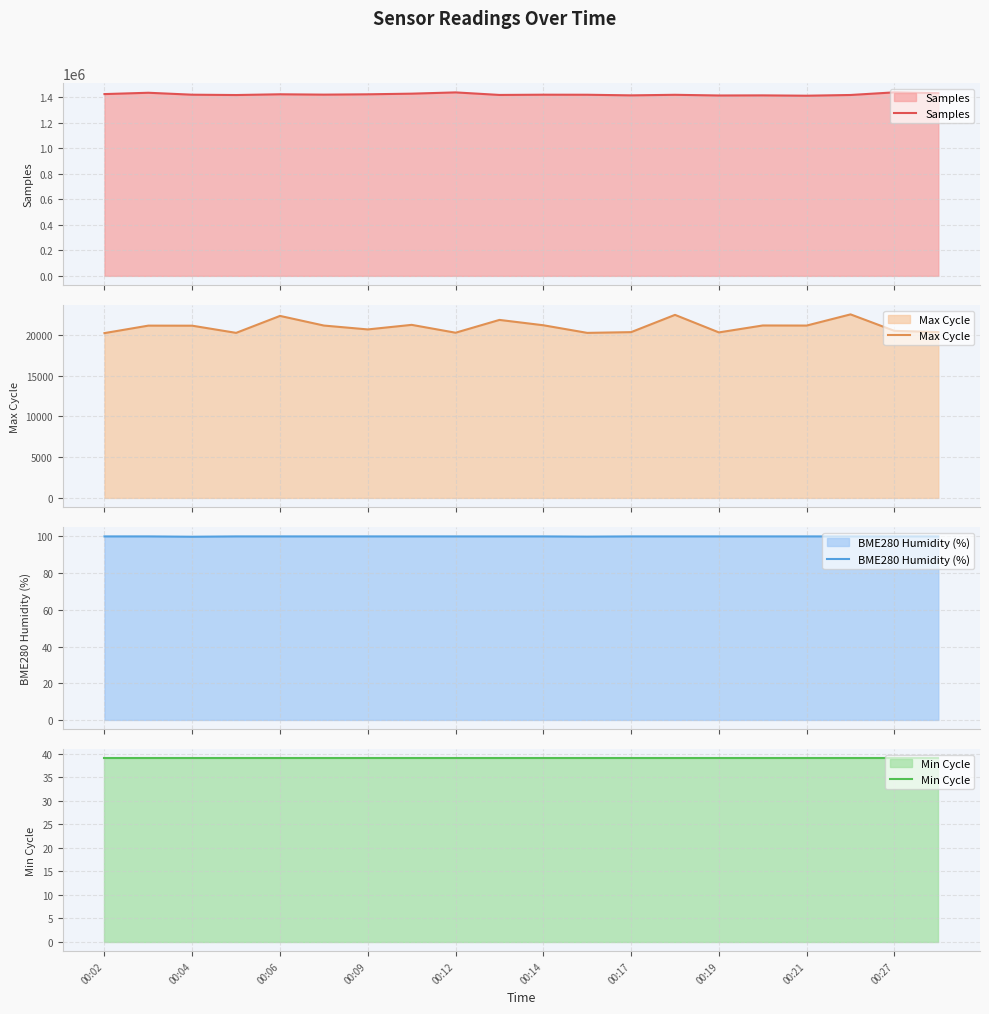

What is the greatest value displayed?

1440410.0